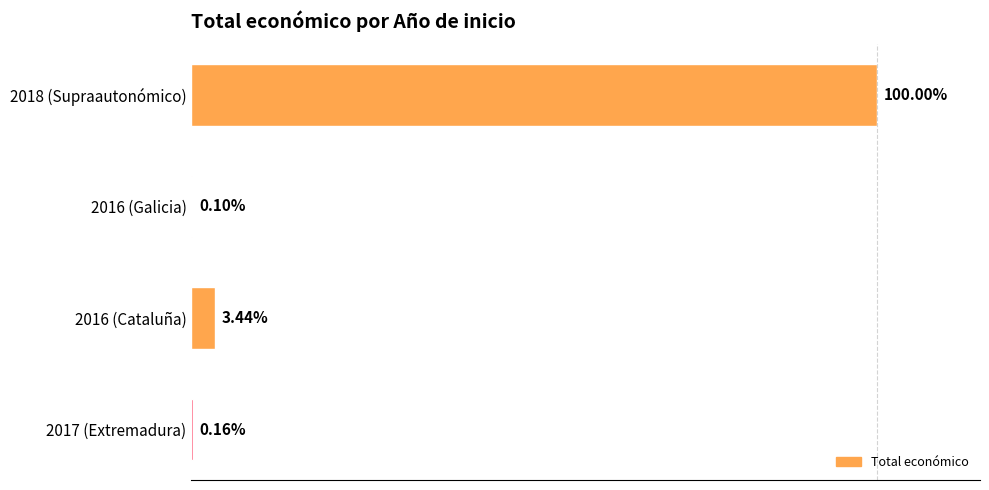

Are the bars horizontal?

Yes